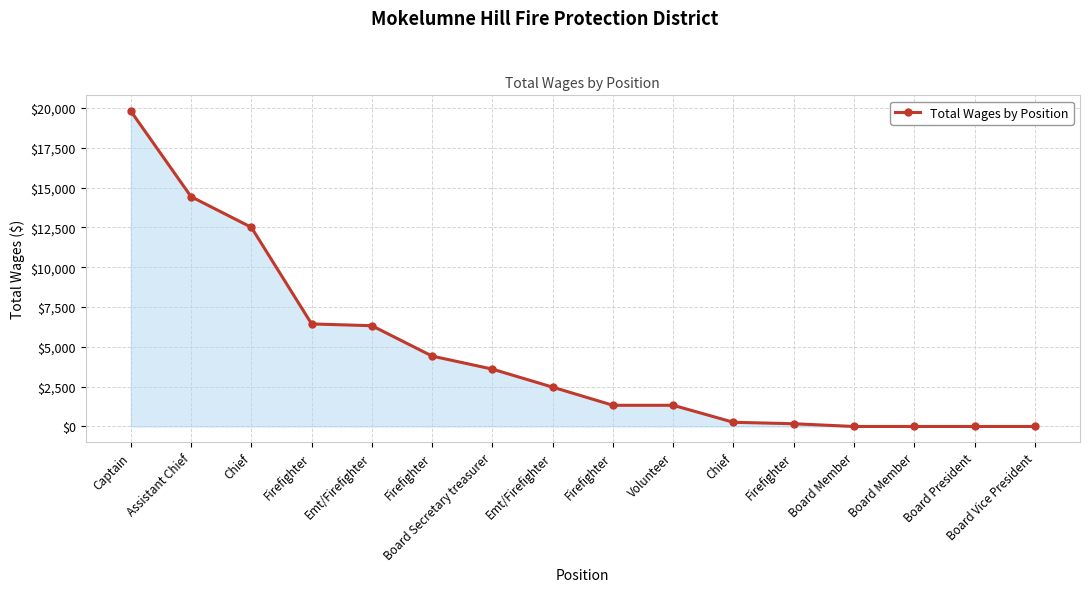

The chart shows a value of 1330 at Firefighter. True or false?

True